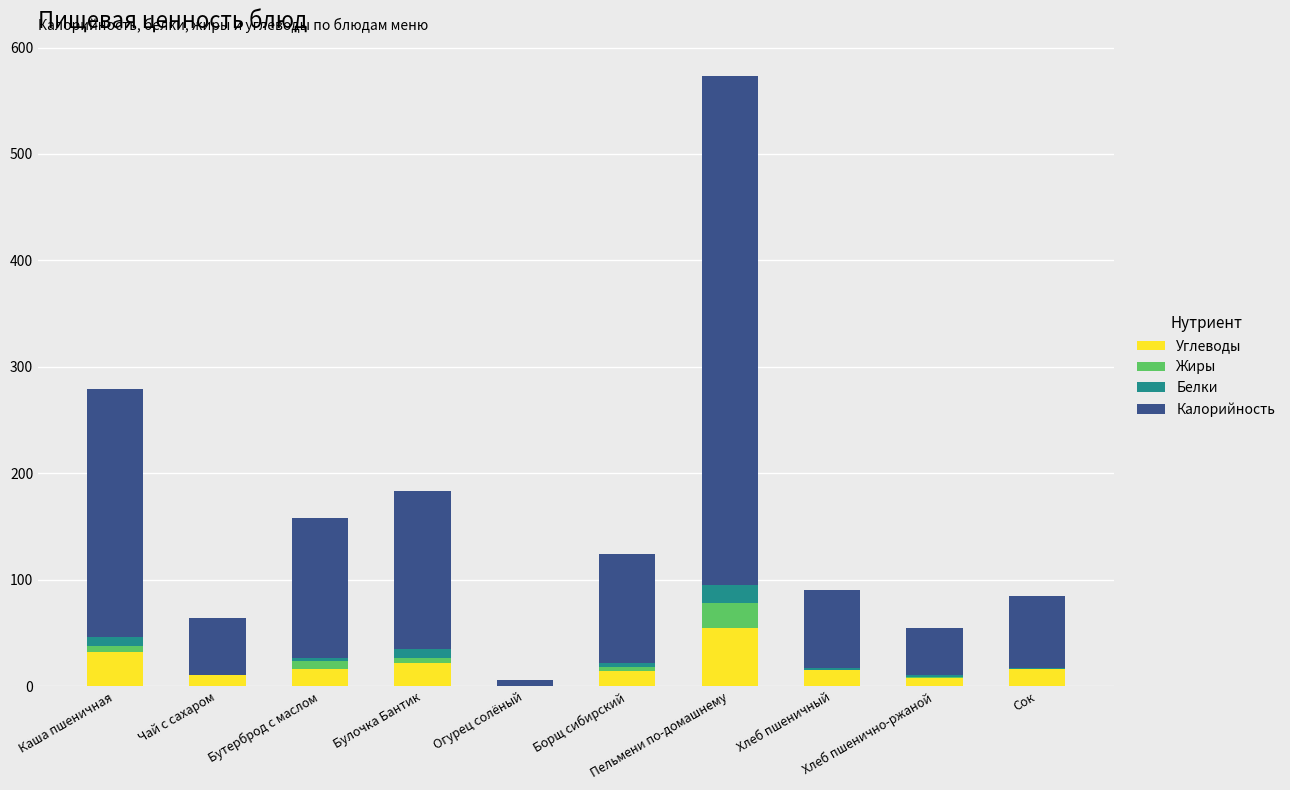

What is the highest value of the Углеводы series?

55